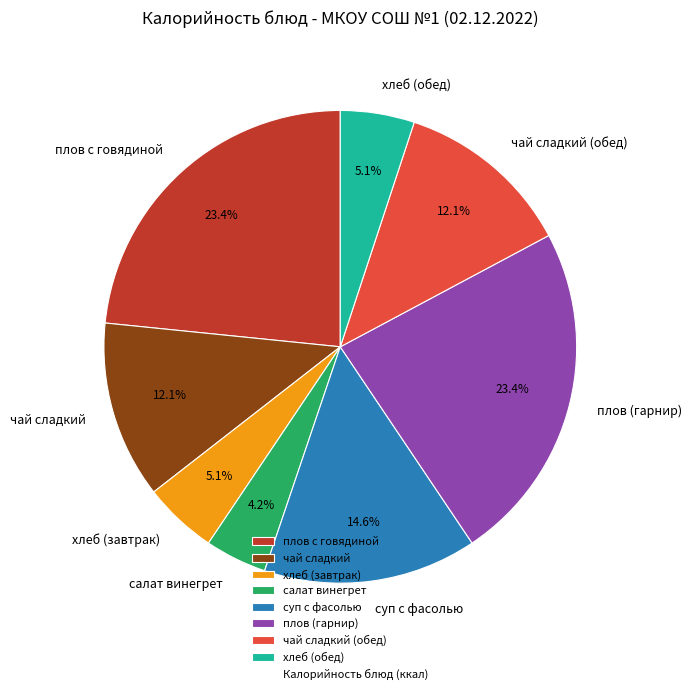

How many slices are in this pie chart?

8